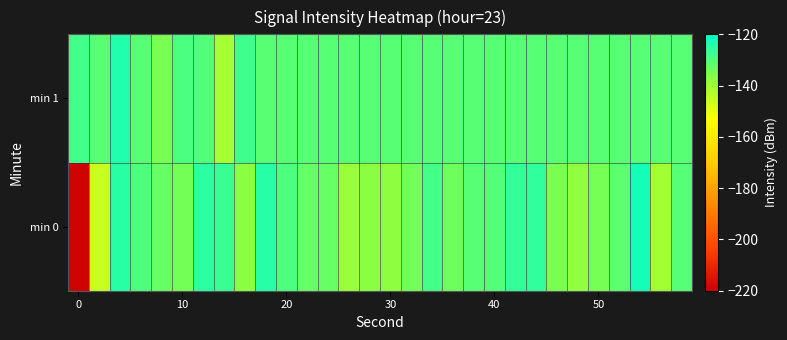

Reading left to right, extract all data points from this chart.

min 0: -219.1	-145.6	-124.9	-129.6	-132.5	-134.4	-125.3	-126.9	-137.2	-124.7	-129.4	-132.6	-132.7	-139.1	-137.0	-137.4	-134.2	-128.5	-133.8	-130.8	-130.2	-126.3	-125.9	-135.0	-137.8	-134.6	-131.4	-122.4	-140.3	-130.6
min 1: -128.1	-131.0	-124.0	-130.9	-134.9	-129.2	-130.0	-140.9	-127.8	-131.1	-130.8	-130.8	-130.8	-130.8	-130.8	-130.8	-130.8	-130.8	-130.8	-130.8	-130.8	-130.8	-130.8	-130.8	-130.8	-130.8	-130.8	-130.8	-130.8	-130.8